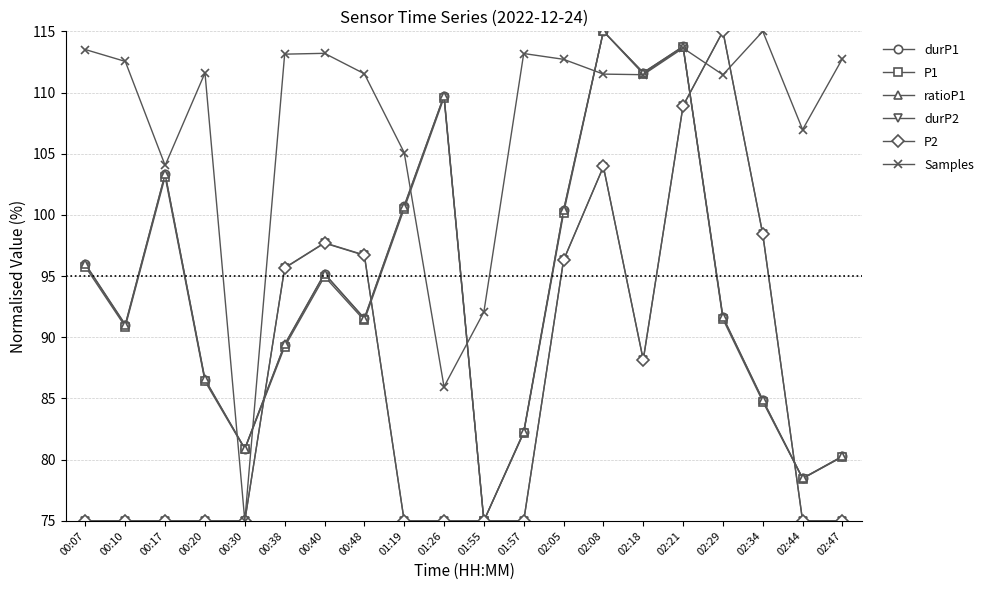

Does the chart have visible grid lines?

Yes